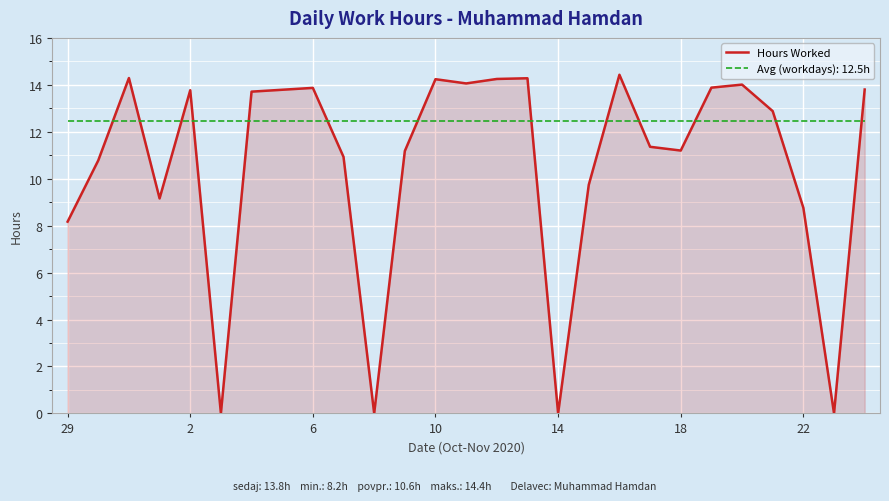

What is the highest value of the Avg (workdays): 12.5h series?

12.5